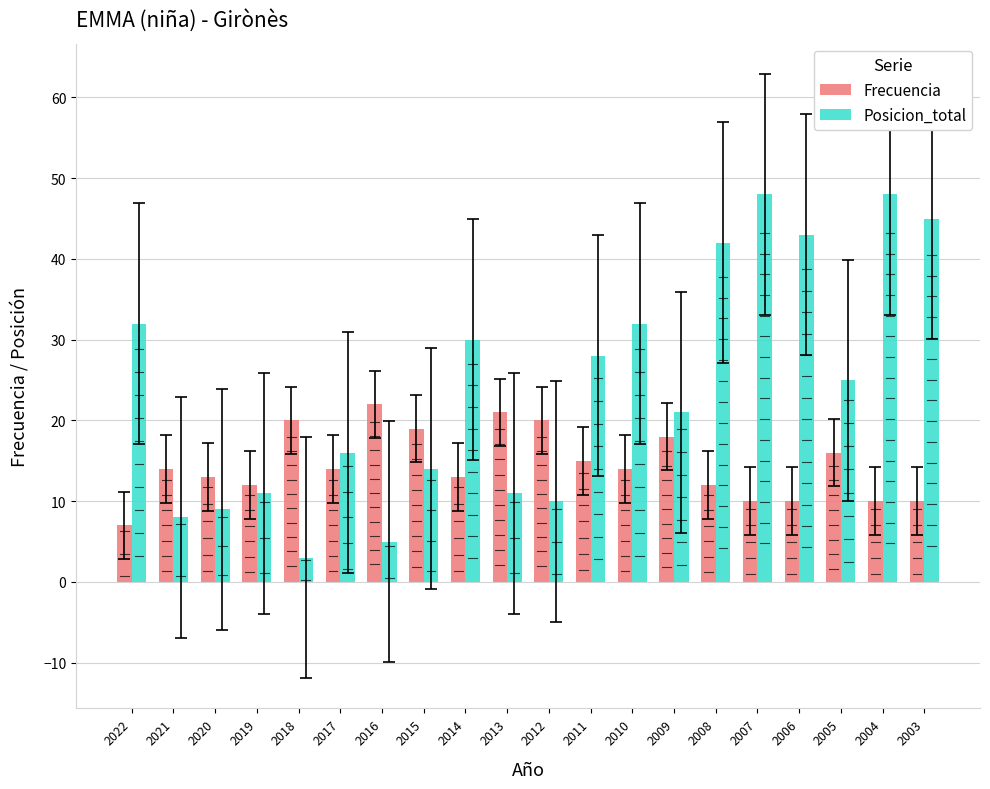

What is the total value across all series at 2012?

30